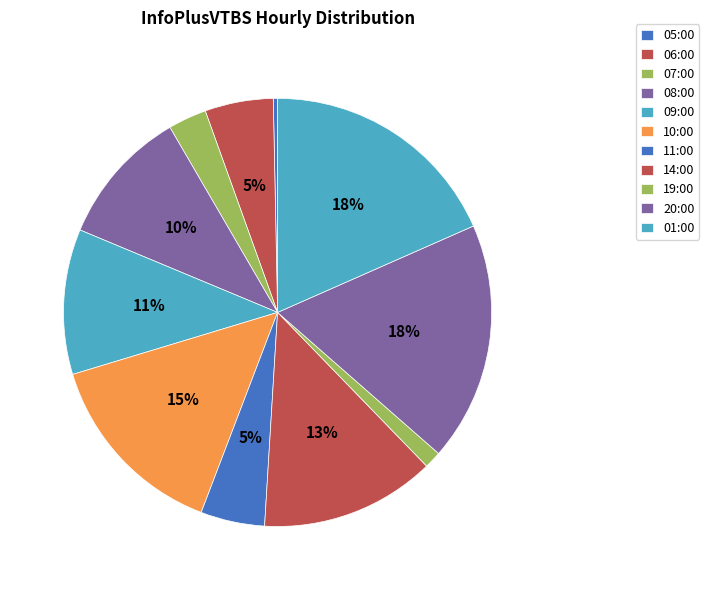

What is the change in value from 07:00 to 10:00?

+36